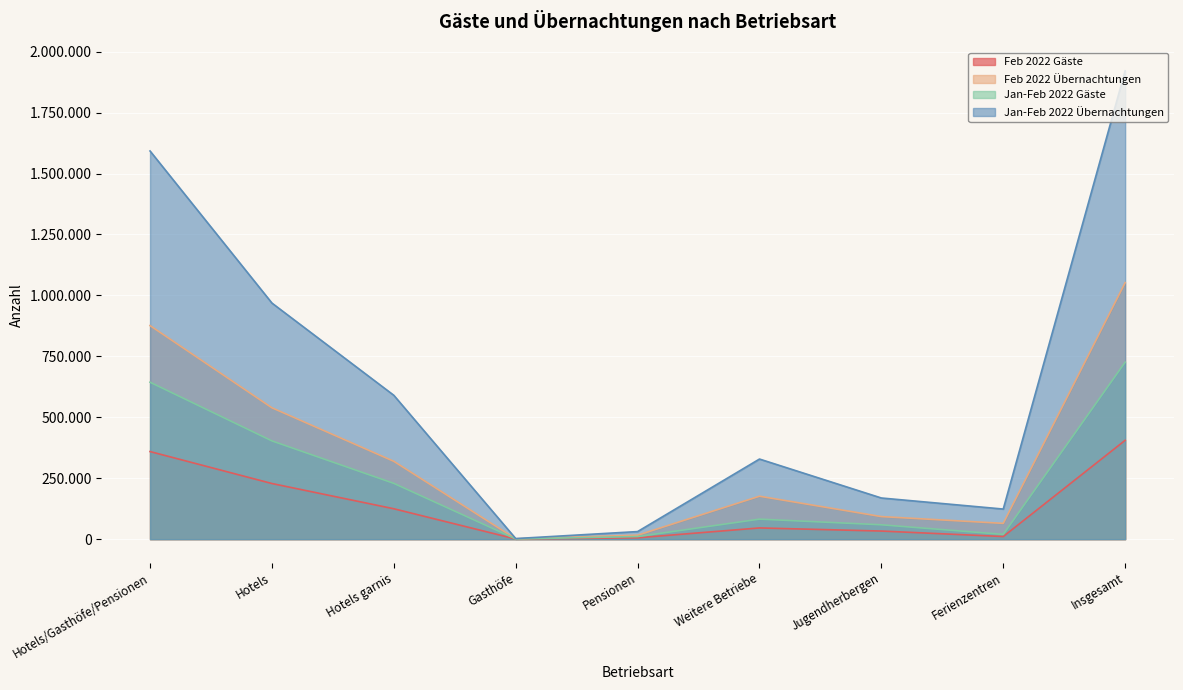

Where is Feb 2022 Gäste nearest to the value 203089?

Hotels